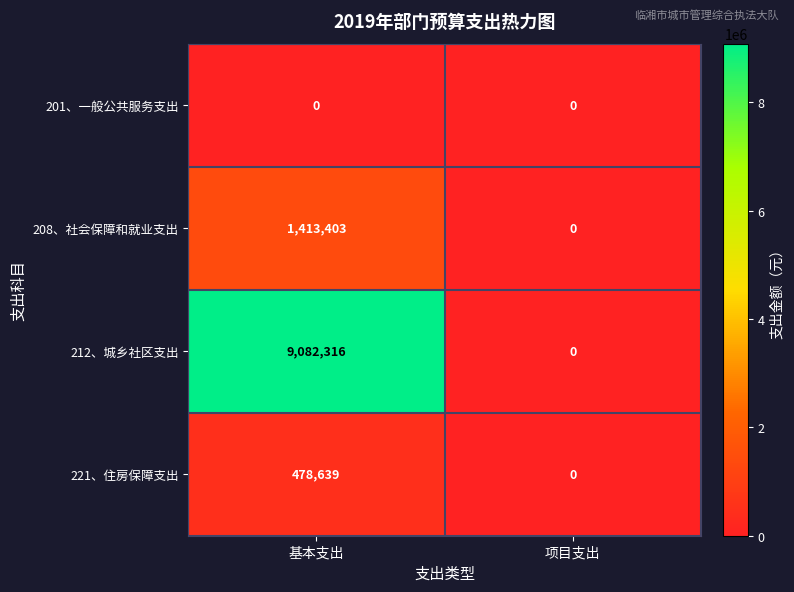

True or false: 221、住房保障支出 has a value of -254442 at 项目支出.

False